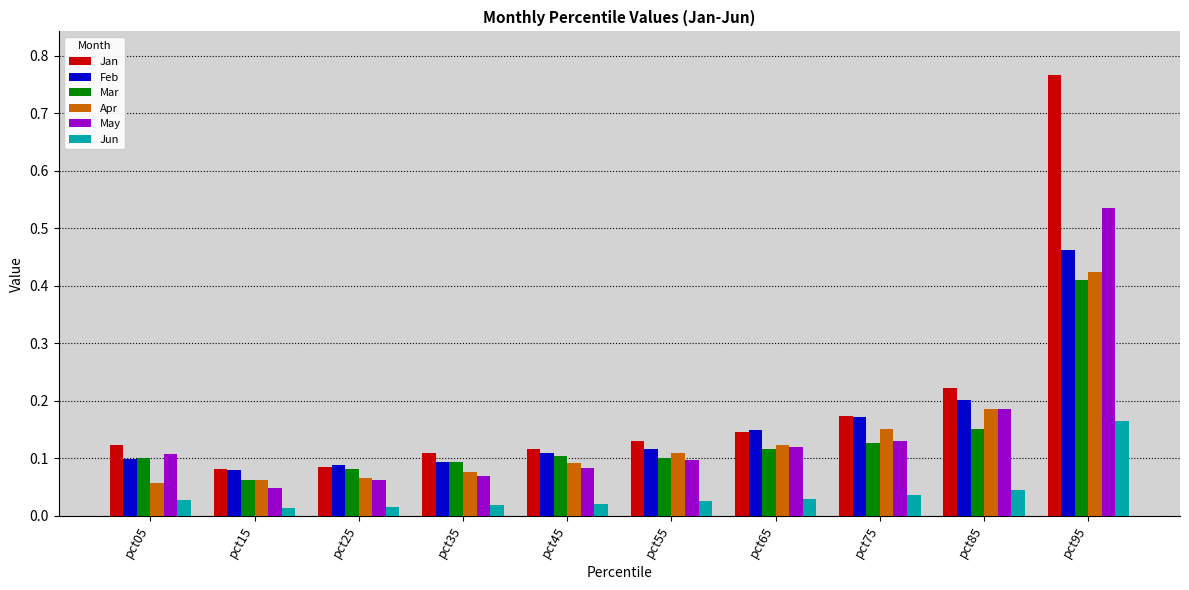

What are all the series names shown in the legend?

Jan, Feb, Mar, Apr, May, Jun